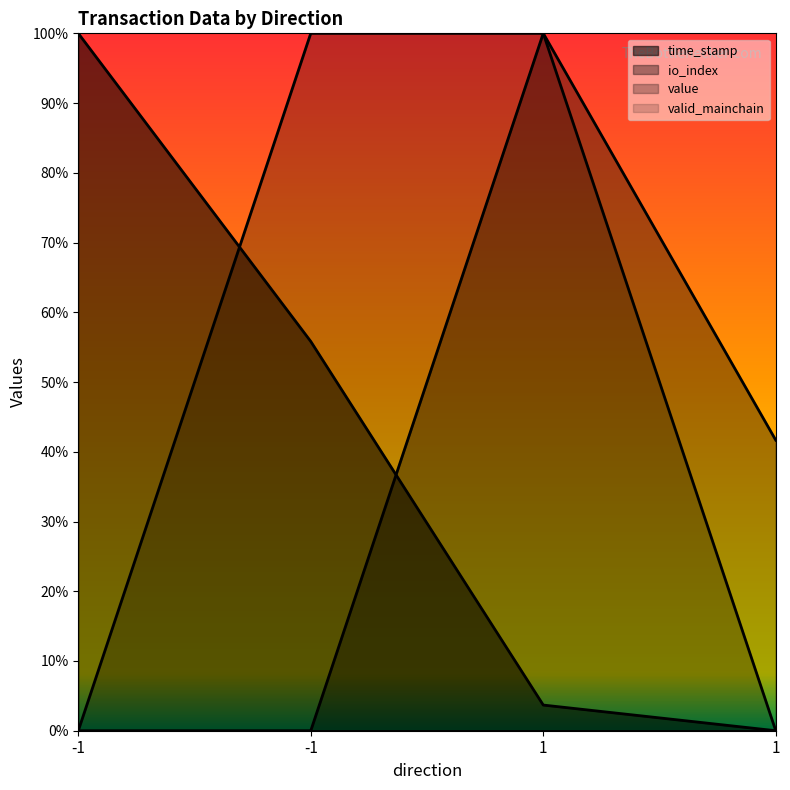

True or false: io_index and value cross at least once.

False